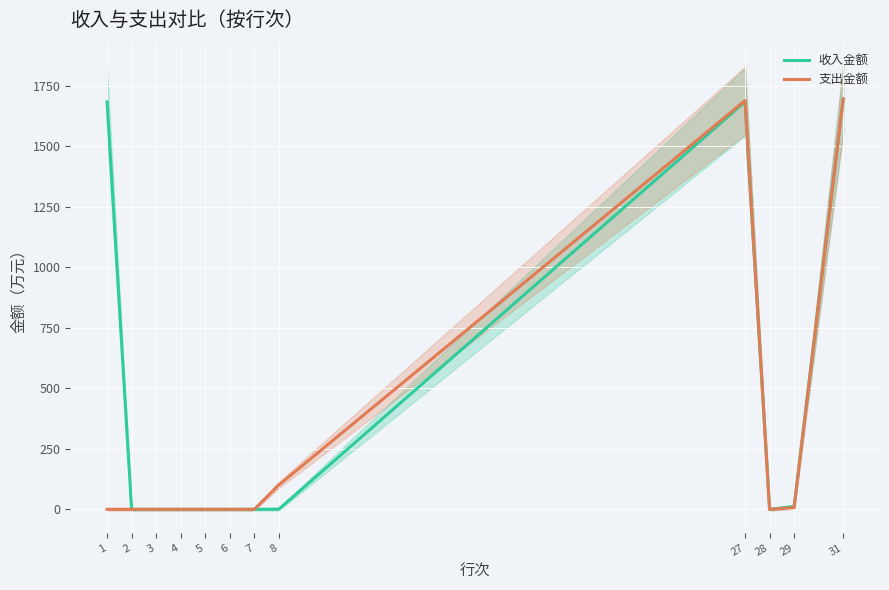

How many distinct data groups are displayed?

2